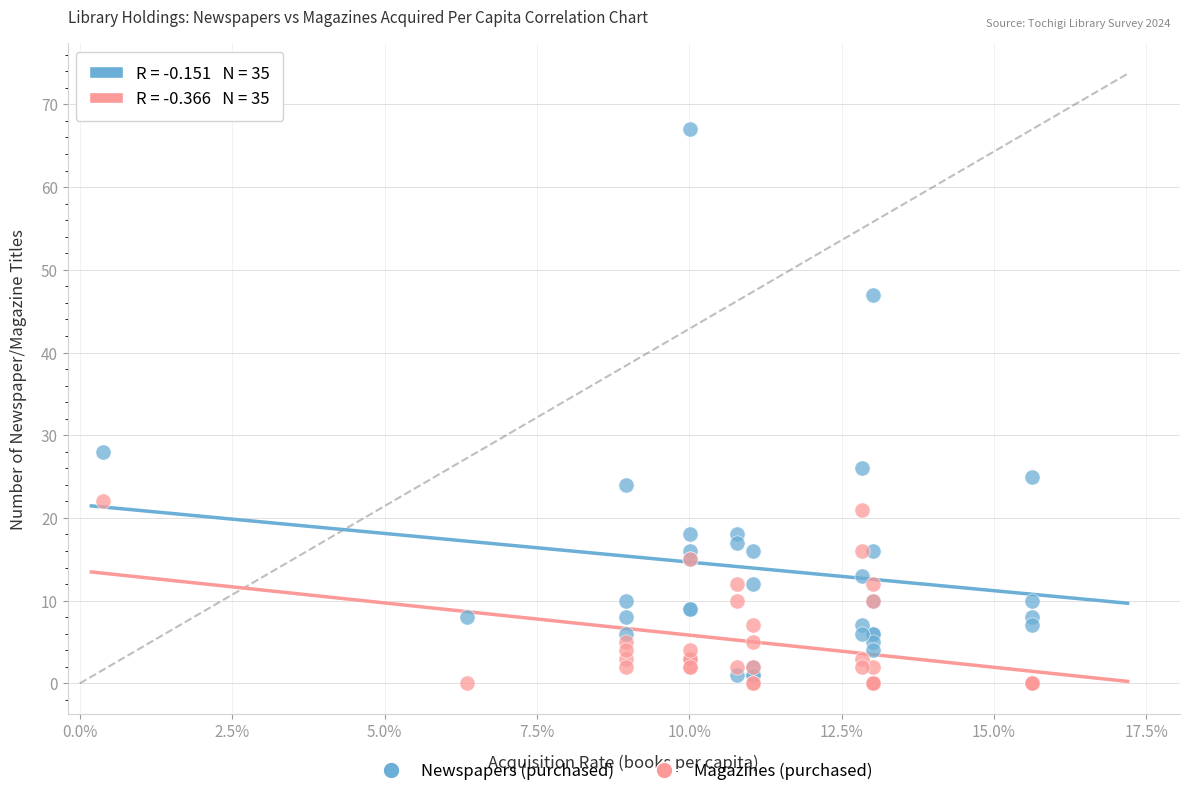

Which series has the largest Y range (max minus min)?

Newspapers (purchased)